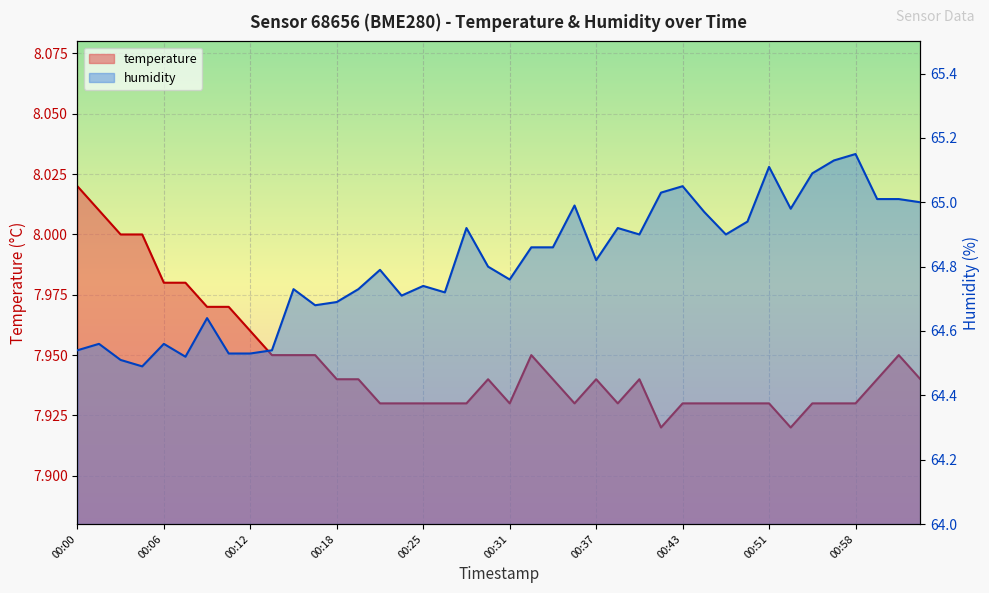

Reading right to left, extract all data points from this chart.

temperature: 7.9	8.0	7.9	7.9	7.9	7.9	7.9	7.9	7.9	7.9	7.9	7.9	7.9	7.9	7.9	7.9	7.9	7.9	8.0	7.9	7.9	7.9	7.9	7.9	7.9	7.9	7.9	7.9	8.0	8.0	8.0	8.0	8.0	8.0	8.0	8.0	8.0	8.0	8.0	8.0
humidity: 65.0	65.0	65.0	65.2	65.1	65.1	65.0	65.1	64.9	64.9	65.0	65.0	65.0	64.9	64.9	64.8	65.0	64.9	64.9	64.8	64.8	64.9	64.7	64.7	64.7	64.8	64.7	64.7	64.7	64.7	64.5	64.5	64.5	64.6	64.5	64.6	64.5	64.5	64.6	64.5